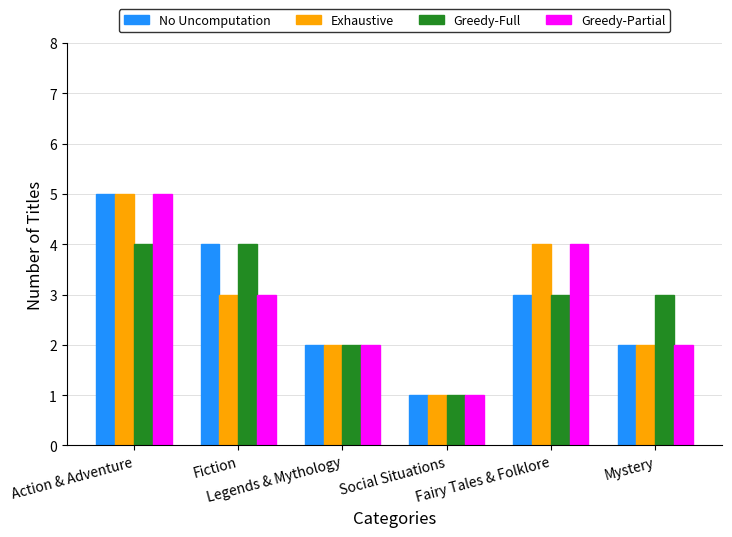

What is the sum of all Greedy-Full values?

17